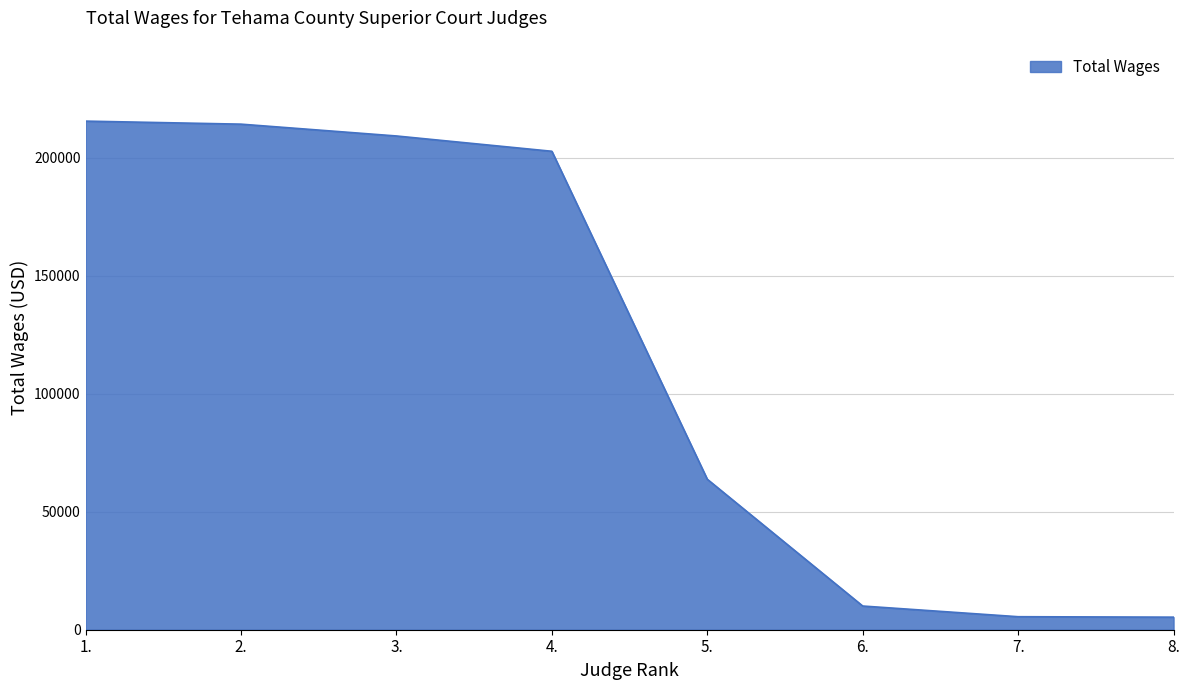

The chart shows a value of 5515 at 7.. True or false?

True